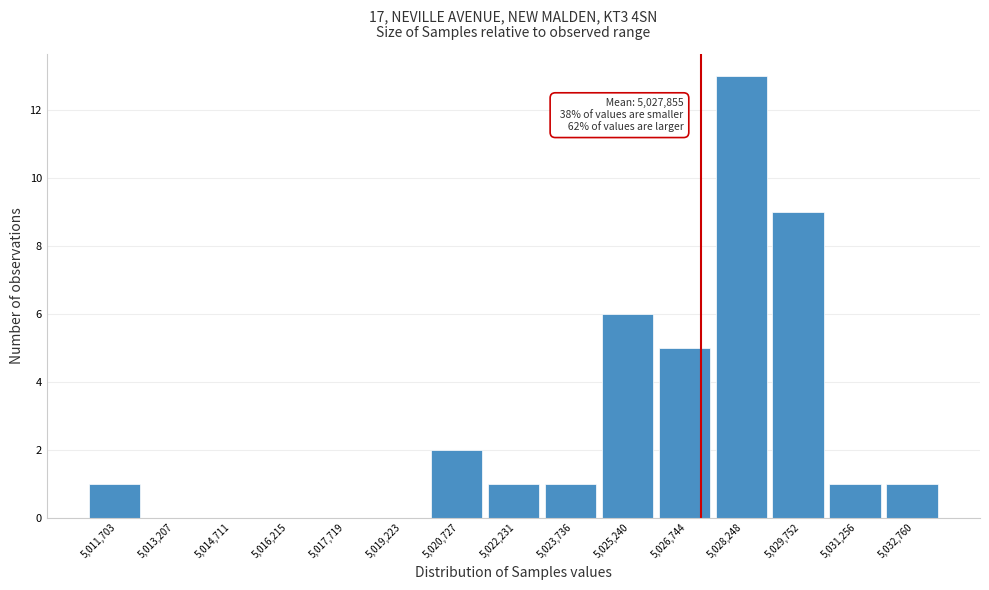

Reading right to left, what are all the values shown in this chart?

5,032,760=1	5,031,256=1	5,029,752=9	5,028,248=13	5,026,744=5	5,025,240=6	5,023,736=1	5,022,231=1	5,020,727=2	5,019,223=0	5,017,719=0	5,016,215=0	5,014,711=0	5,013,207=0	5,011,703=1